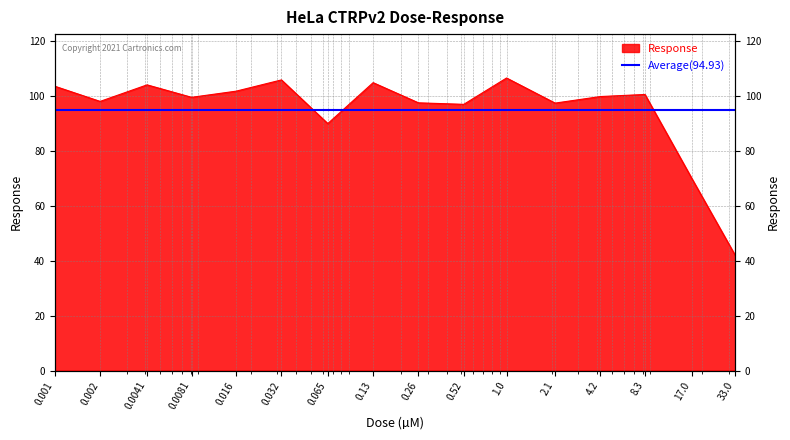

Approximately how many times larger is the value at 4.2 compared to 17.0?

1.4